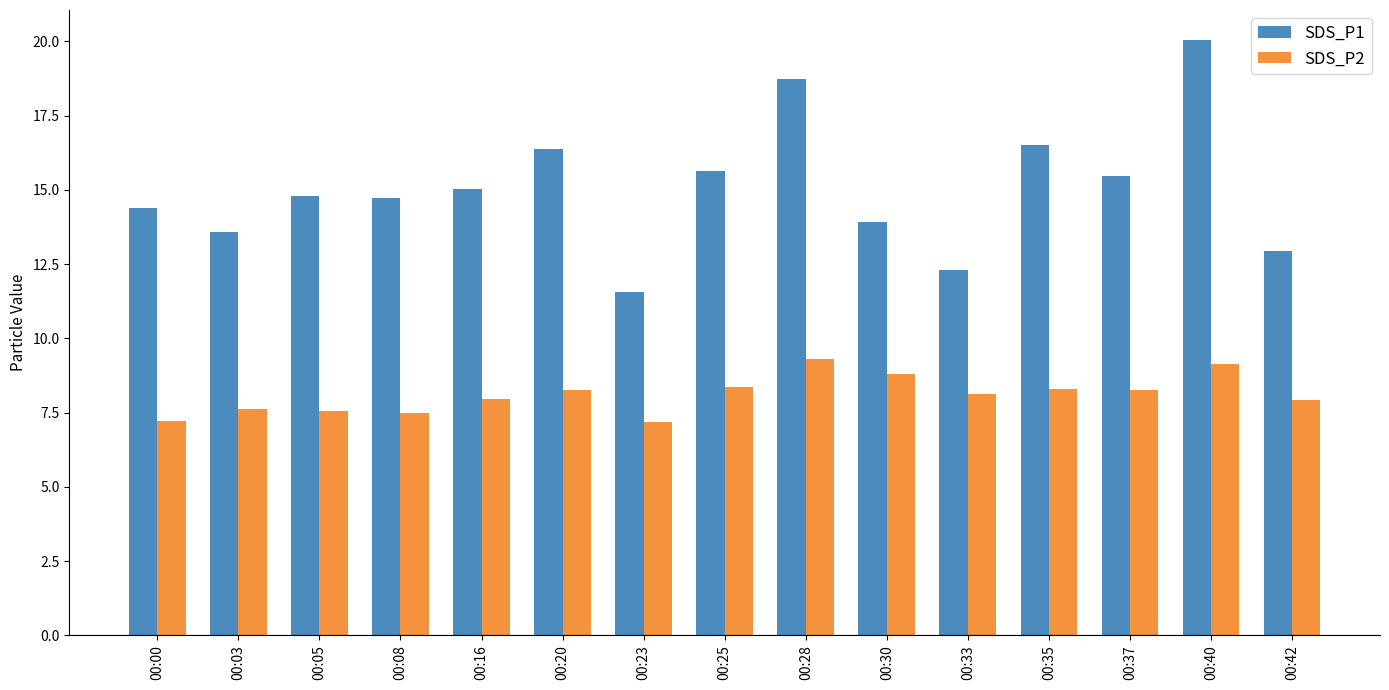

Rank the series by their maximum value, from lowest to highest.

SDS_P2, SDS_P1